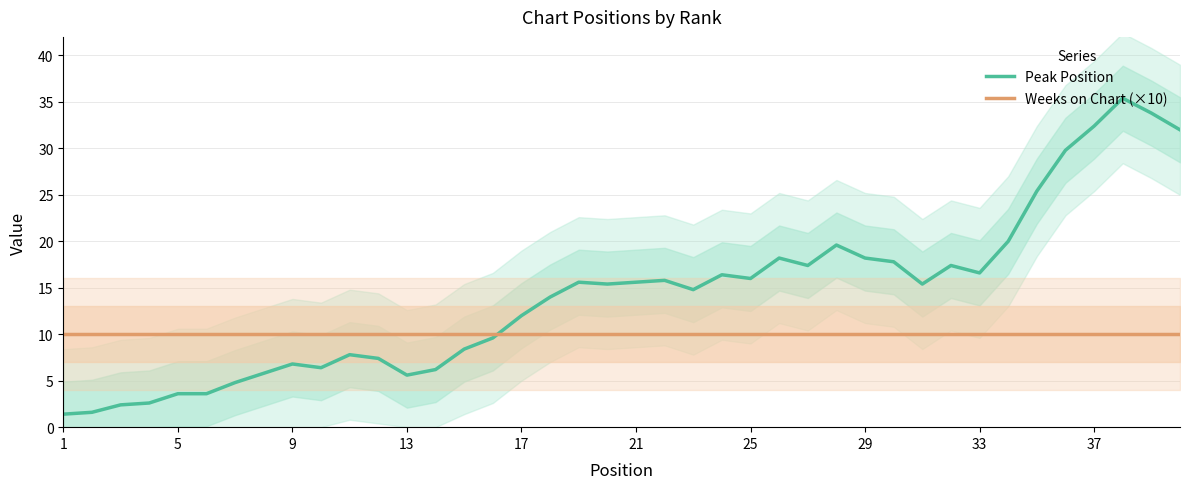

Does the chart have visible grid lines?

Yes